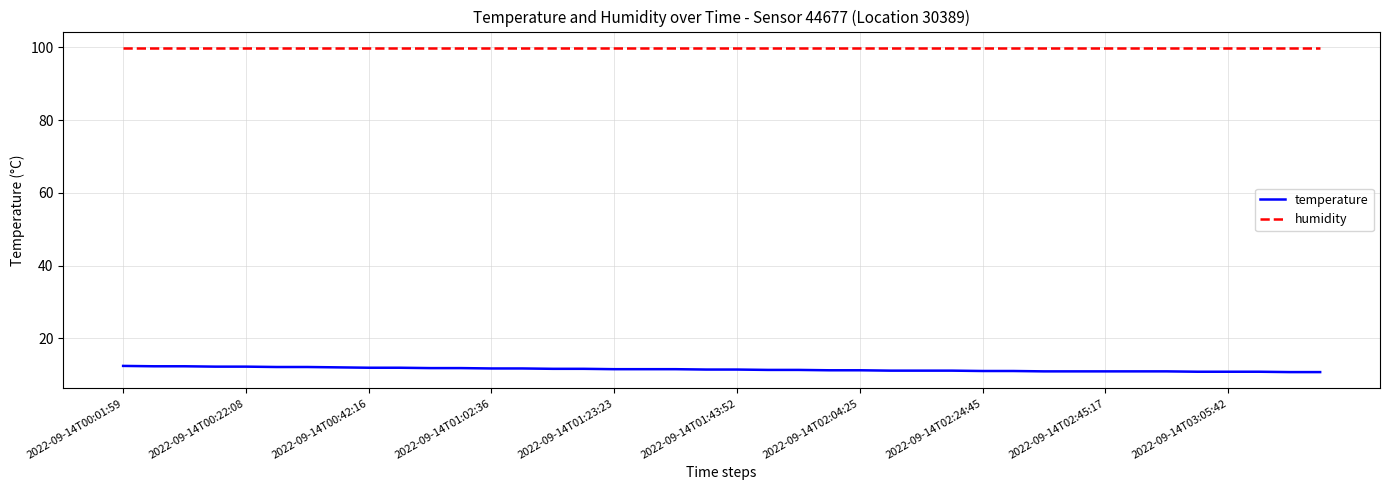

List the series in order of their overall mean, highest first.

humidity, temperature